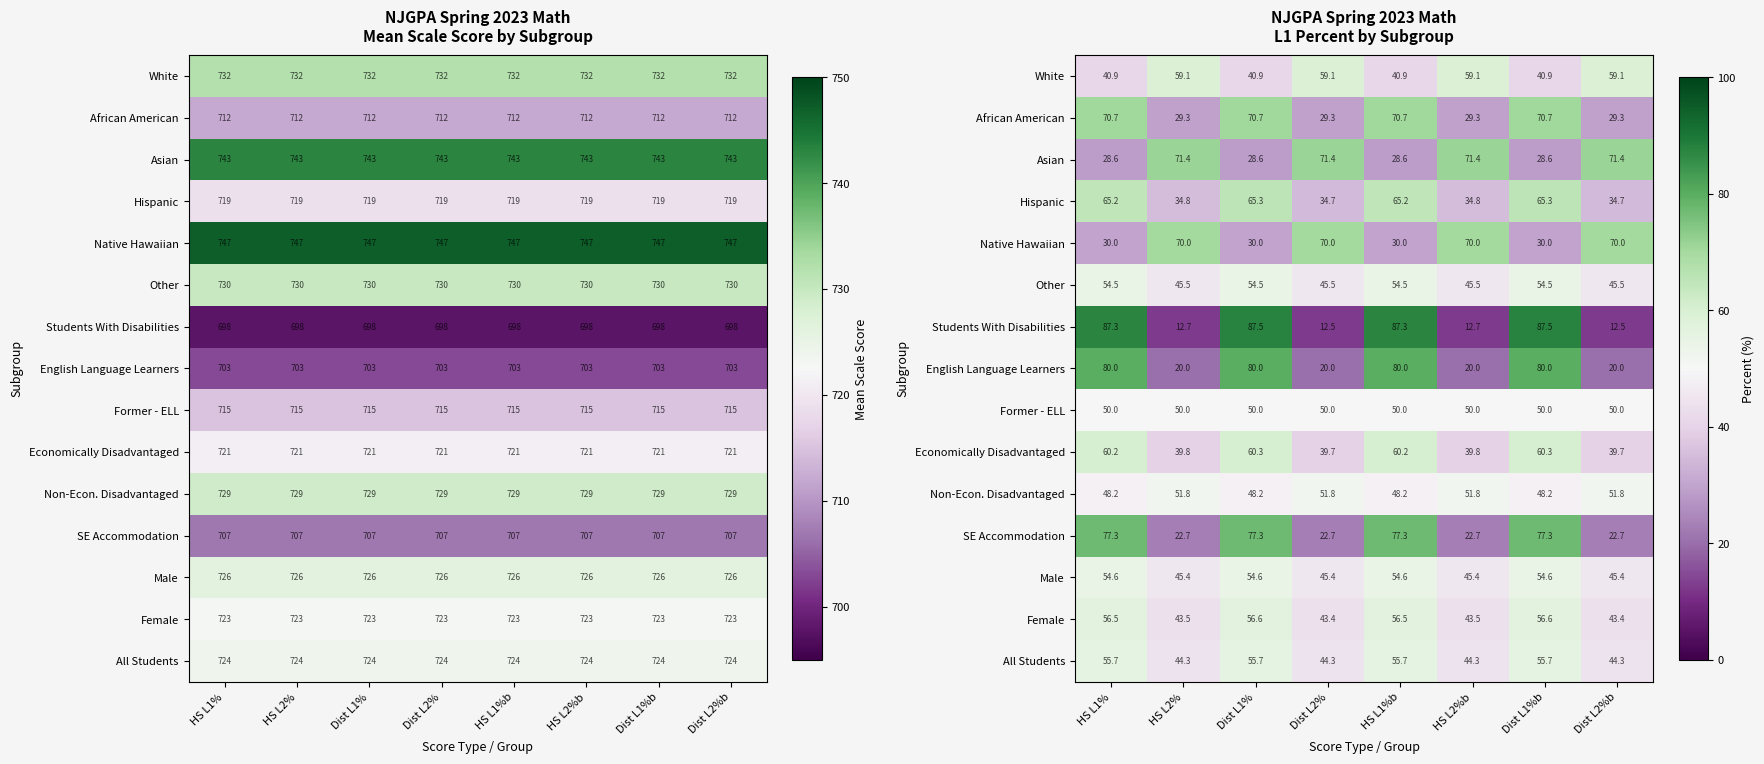

What is the difference between the second highest and minimum values in the Asian series?

42.8